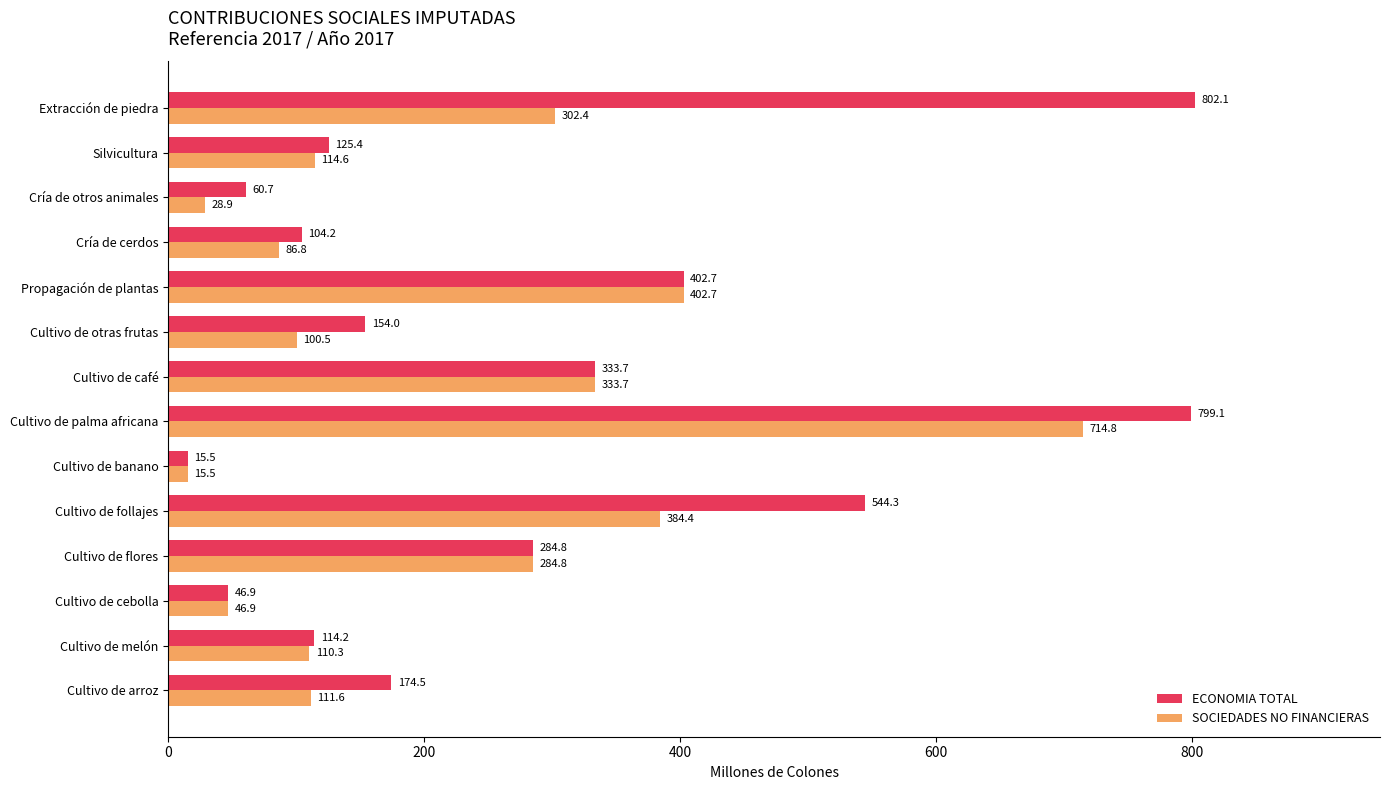

What is the lowest value of the SOCIEDADES NO FINANCIERAS series?

15.5